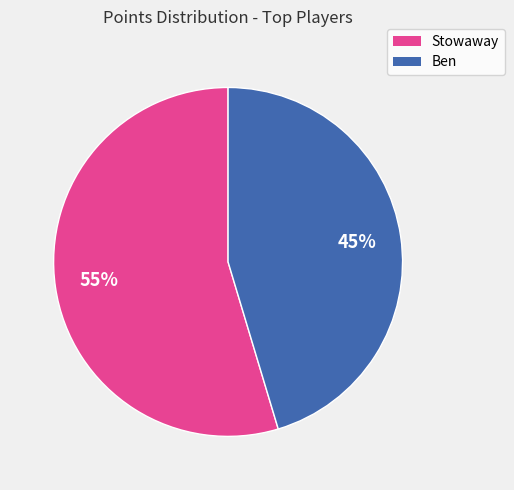

Do Stowaway and Ben together represent more than half of the pie?

Yes